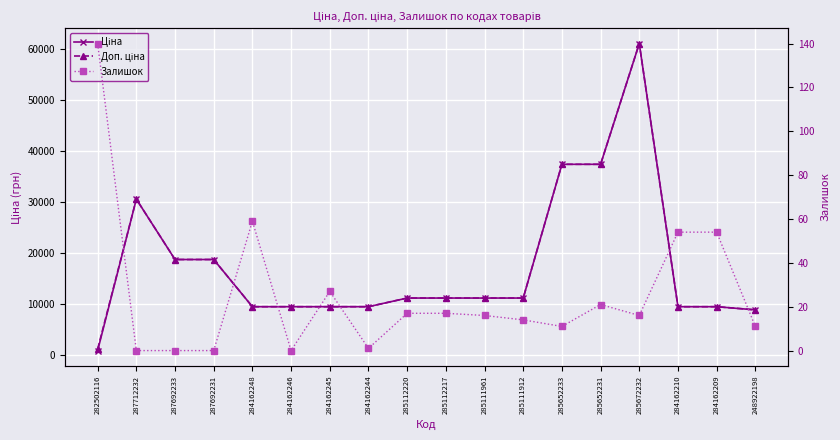

Reading left to right, list all the values displayed in this chart.

Ціна: 282502116=813.0	287712232=30512.3	287692233=18671.5	287692231=18671.5	284162248=9416.9	284162246=9416.9	284162245=9416.9	284162244=9416.9	285112220=11113.6	285112217=11113.6	285111961=11113.6	285111912=11113.6	285652233=37343.0	285652231=37343.0	285672232=61024.7	284162210=9416.9	284162209=9416.9	248922198=8797.6
Доп. ціна: 282502116=1101.8	287712232=30512.3	287692233=18671.5	287692231=18671.5	284162248=9416.9	284162246=9416.9	284162245=9416.9	284162244=9416.9	285112220=11113.6	285112217=11113.6	285111961=11113.6	285111912=11113.6	285652233=37343.0	285652231=37343.0	285672232=61024.7	284162210=9416.9	284162209=9416.9	248922198=8797.6
Залишок: 282502116=140.0	287712232=0.0	287692233=0.0	287692231=0.0	284162248=59.0	284162246=0.0	284162245=27.0	284162244=1.0	285112220=17.0	285112217=17.0	285111961=16.0	285111912=14.0	285652233=11.0	285652231=21.0	285672232=16.0	284162210=54.0	284162209=54.0	248922198=11.0